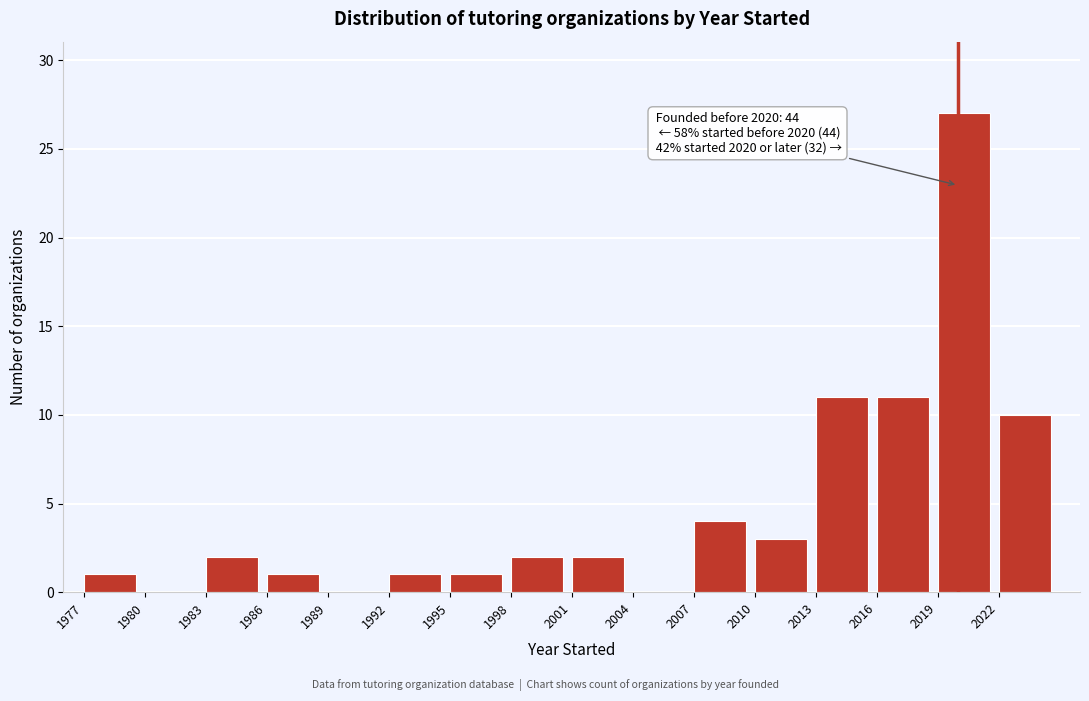

Which range on the x-axis has the tallest bar?

2019 to 2022